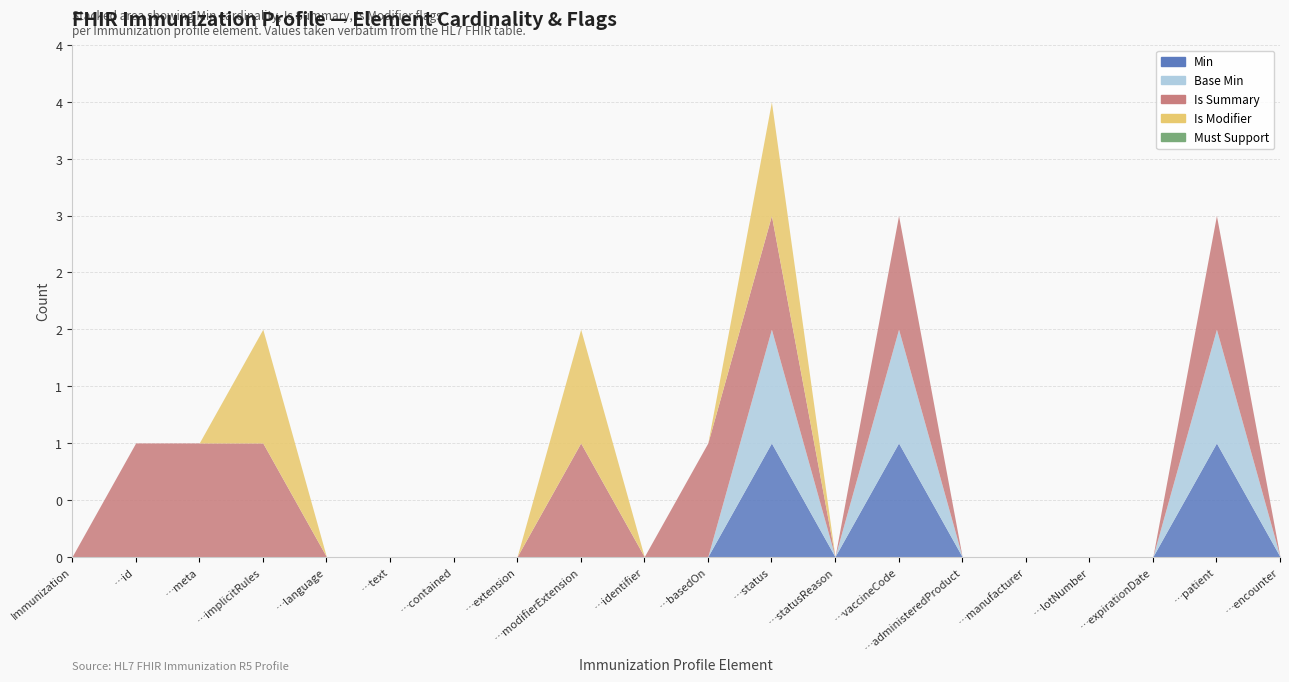

True or false: Min (cardinality) and Base Min cross at least once.

False